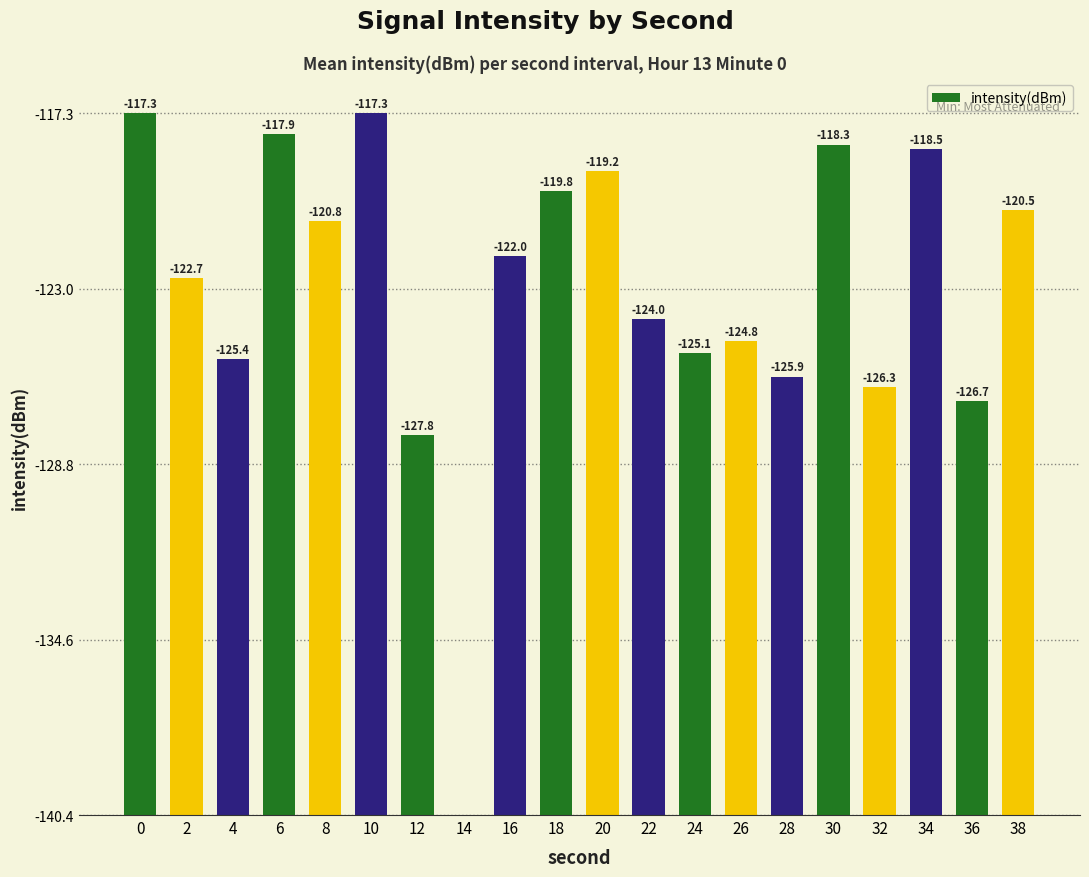

Which category has the lowest value across all series?

14